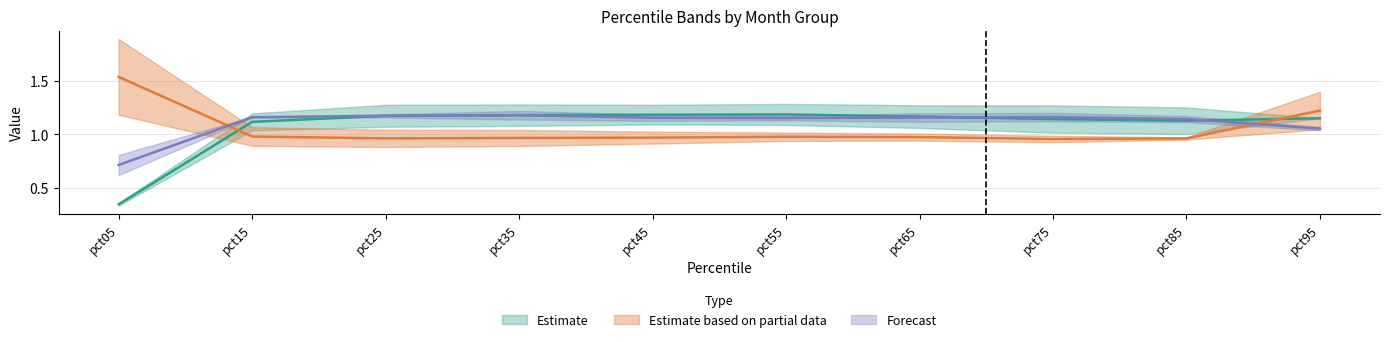

At how many categories does at least one series exceed 1?

10